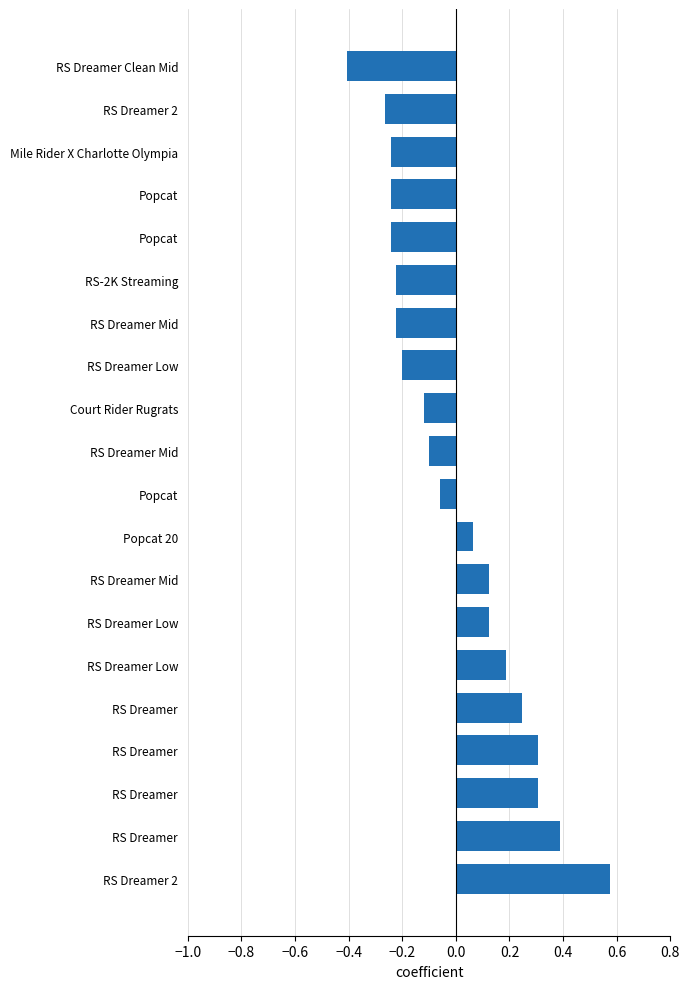

How many values are below zero?

11